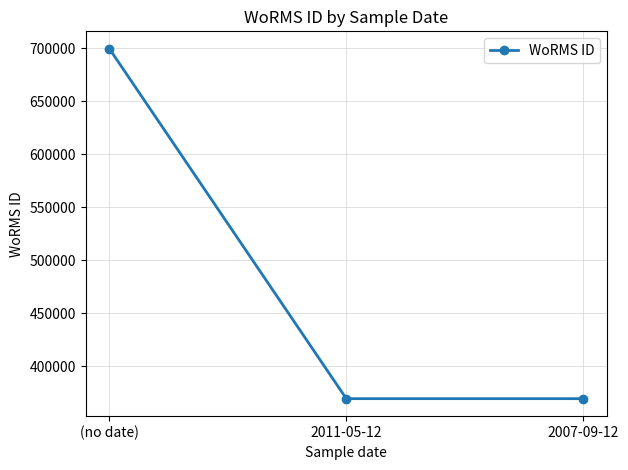

What is the change in value from (no date) to 2007-09-12?

-329913